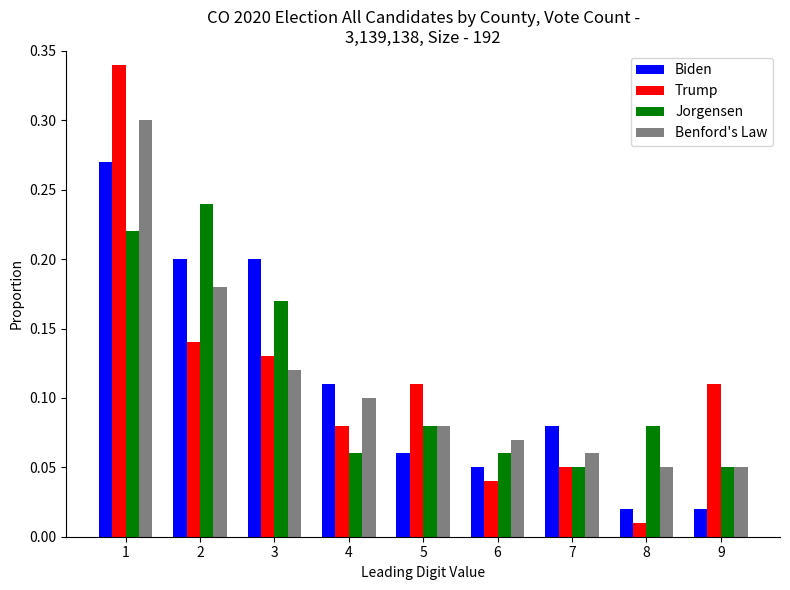

At 1, list the series in order from smallest to largest.

Jorgensen, Biden, Benford's Law, Trump